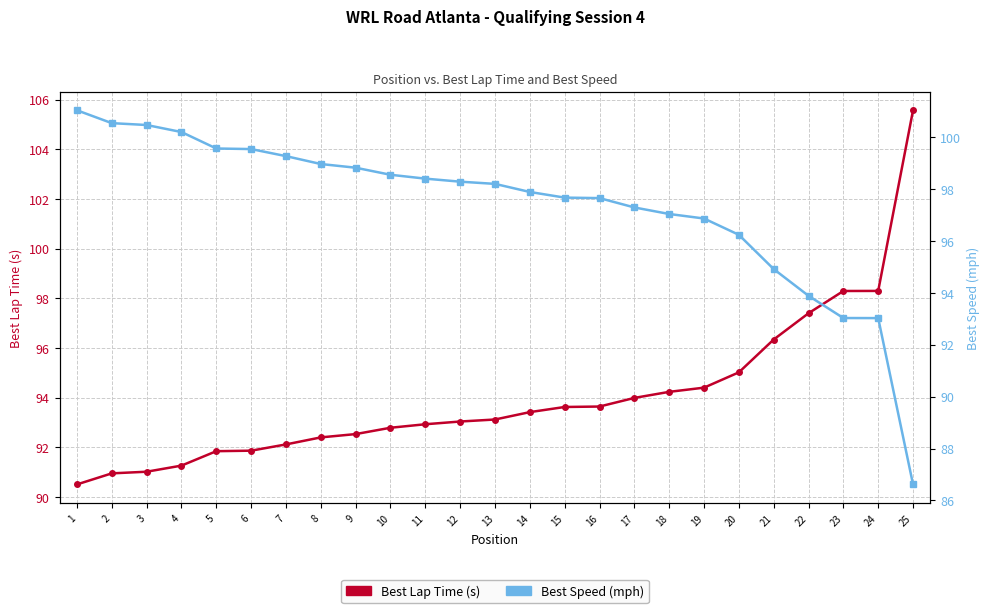

What is the value of the Best Speed (mph) point at the 5th from the left?

99.6